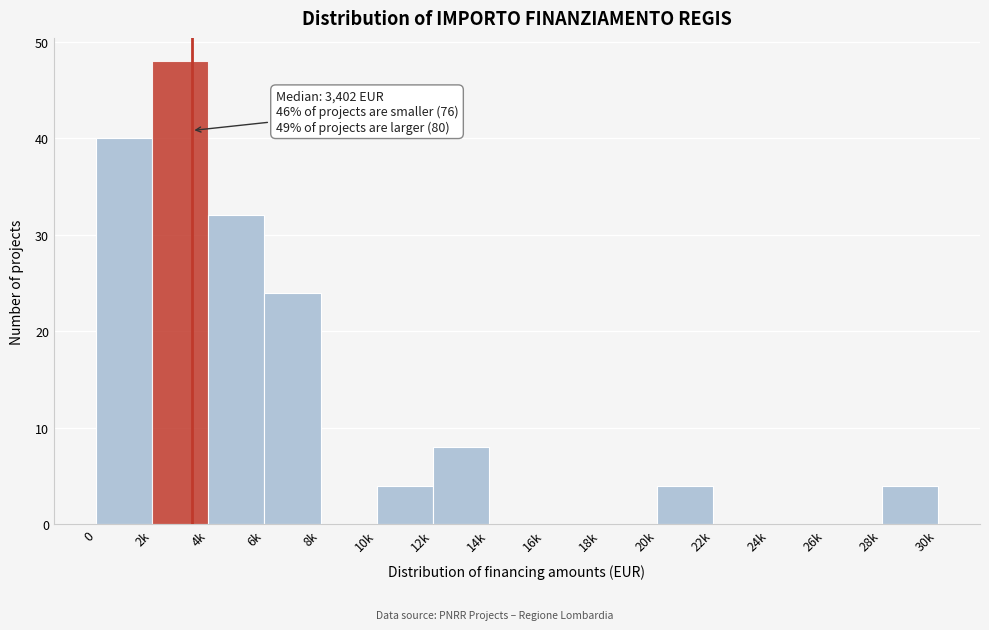

Reading right to left, extract all data points from this chart.

28k=4	26k=0	24k=0	22k=0	20k=4	18k=0	16k=0	14k=0	12k=8	10k=4	8k=0	6k=24	4k=32	2k=48	0=40